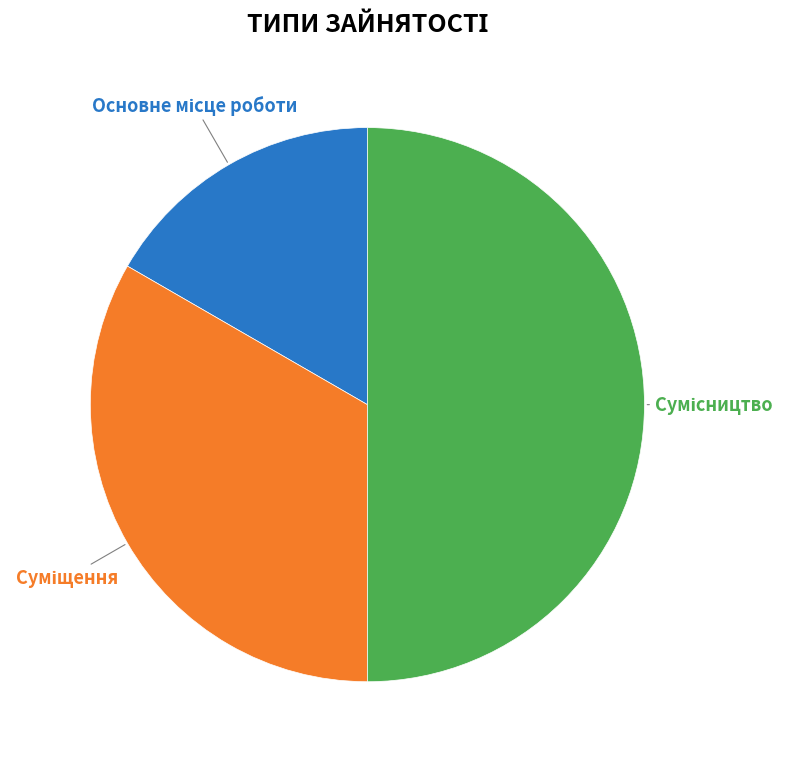

To the nearest percent, what is the average slice percentage?

33%